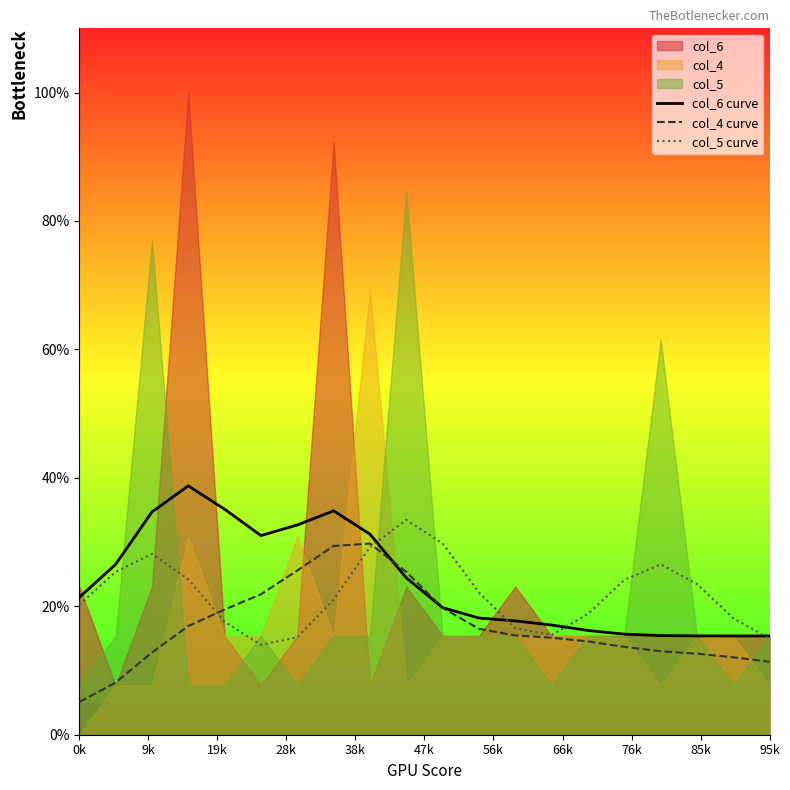

Count the number of categories in the chart.

20